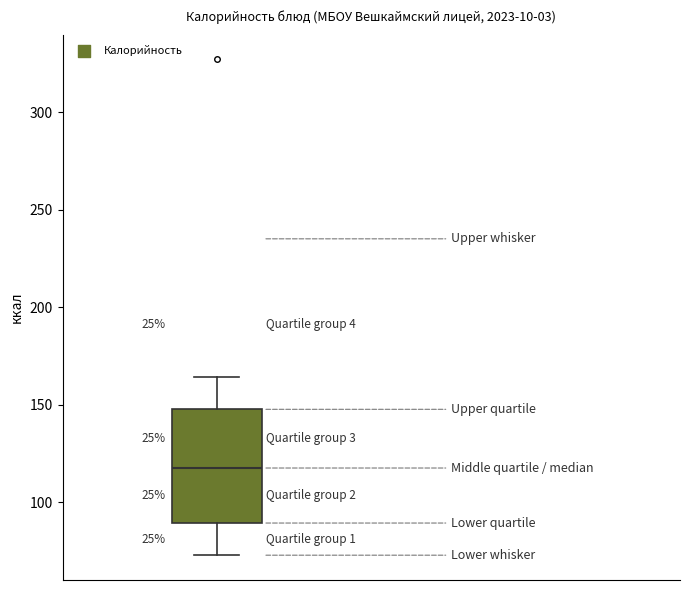

Transcribe this box plot: give where the median line is, the range the box spans, and where the two whiskers end, as read against the y-axis. The values are not printed on the chart, so give them approximately, as read against the axis.

median 120, box 90 to 150, whiskers 75 to 165